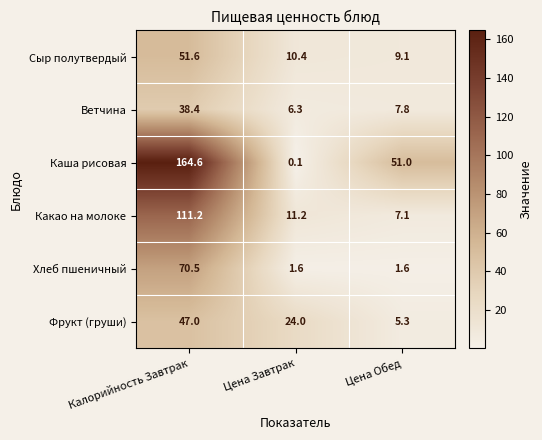

How many data points does each series have?

3